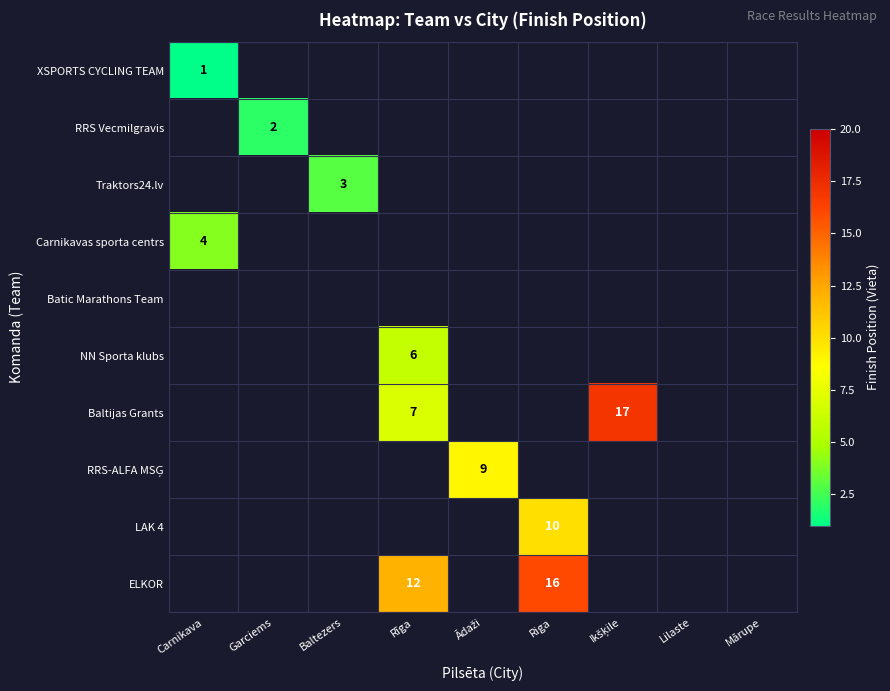

True or false: RRS Vecmilgravis has a value of 1 at Garciems.

False